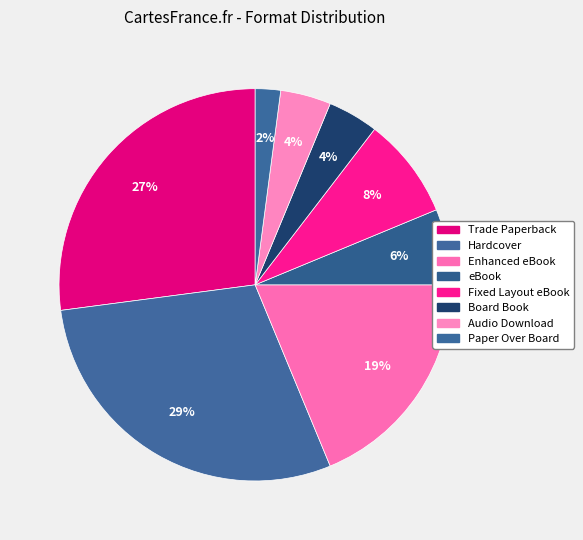

What percentage is the Board Book slice, to the nearest percent?

4%